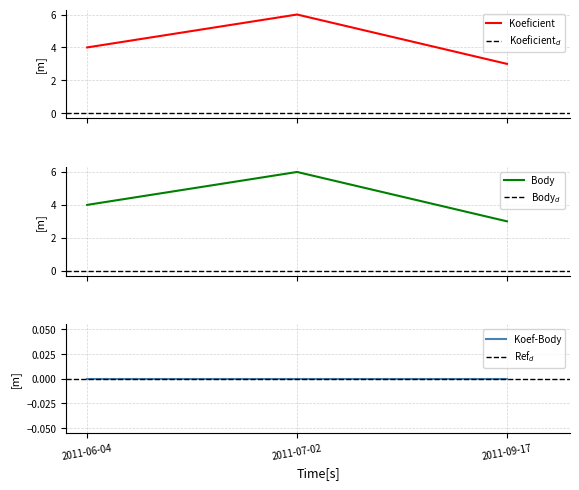

Rank the series by their maximum value, from lowest to highest.

Koeficient, Body